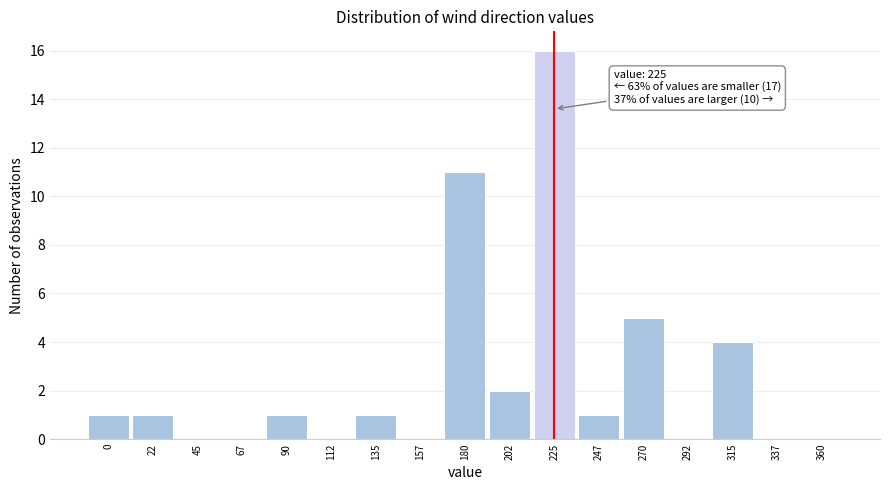

Over which range of the x-axis is the bar tallest?

215 to 235